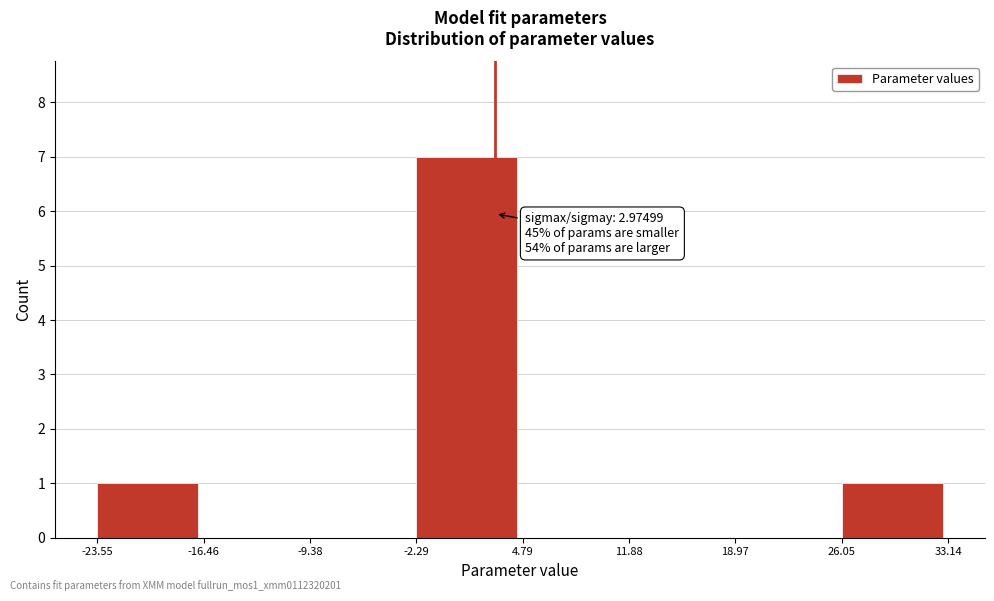

Which range on the x-axis has the tallest bar?

-2.29 to 4.79